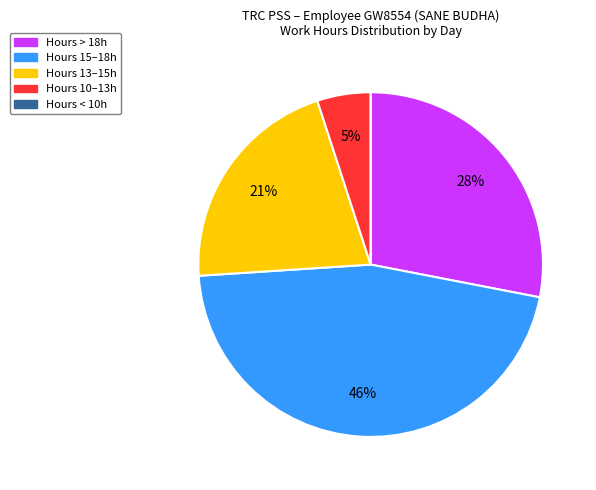

Does any single category account for the majority?

No